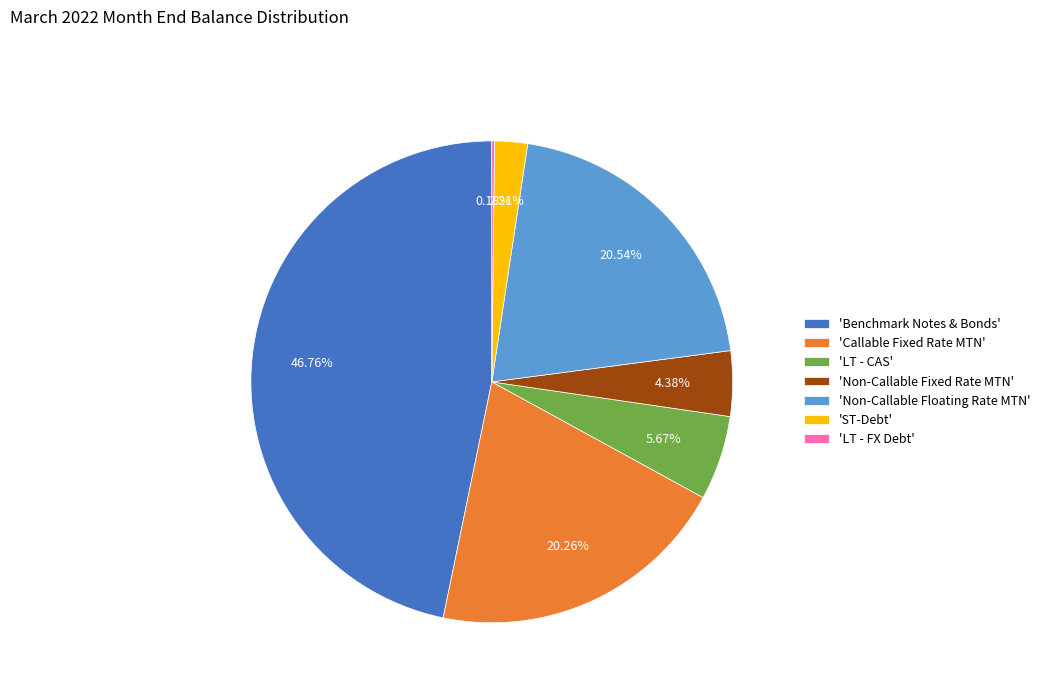

Approximately how many times larger is the value at 'Benchmark Notes & Bonds' compared to 'Non-Callable Floating Rate MTN'?

2.3